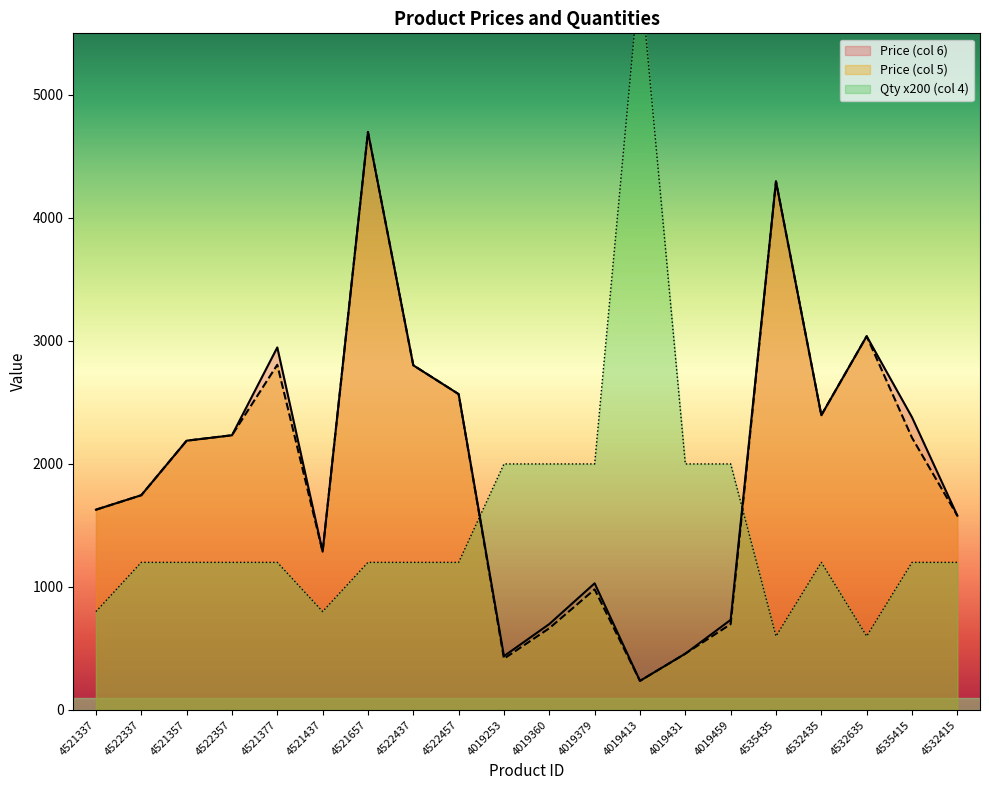

What is the minimum value shown in the chart?

236.5